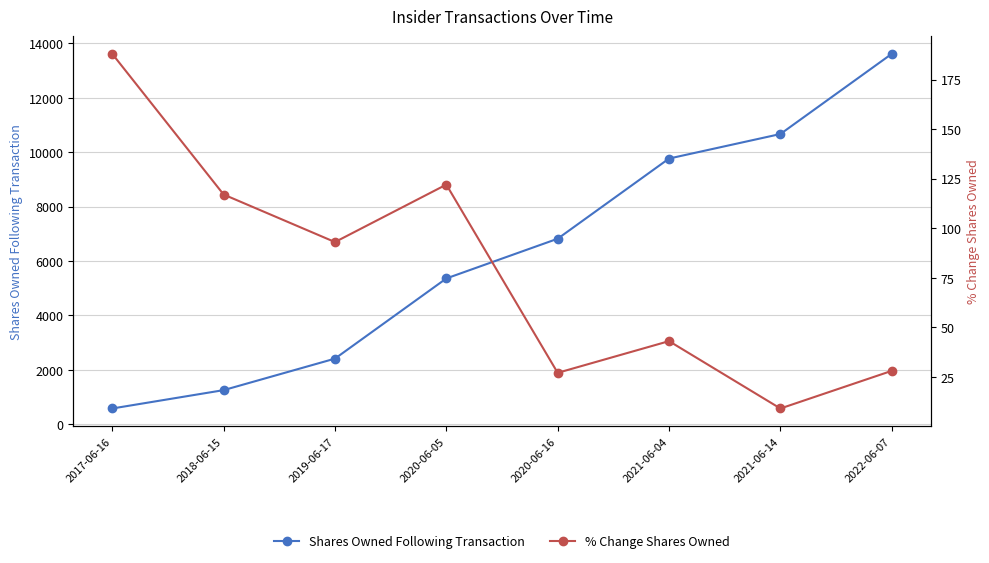

At which category is the sum across all series the highest?

2022-06-07